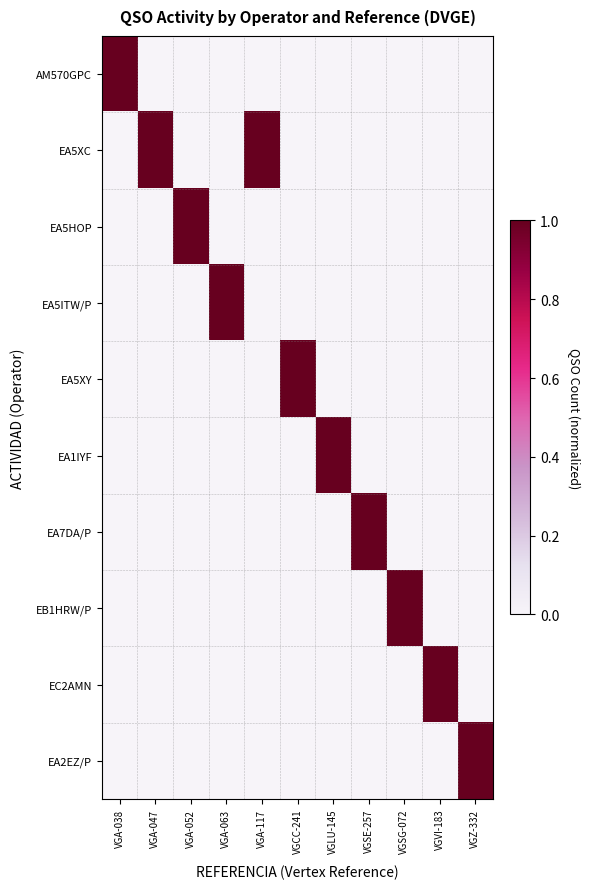

What is the difference between the highest and lowest values at VGZ-332?

1